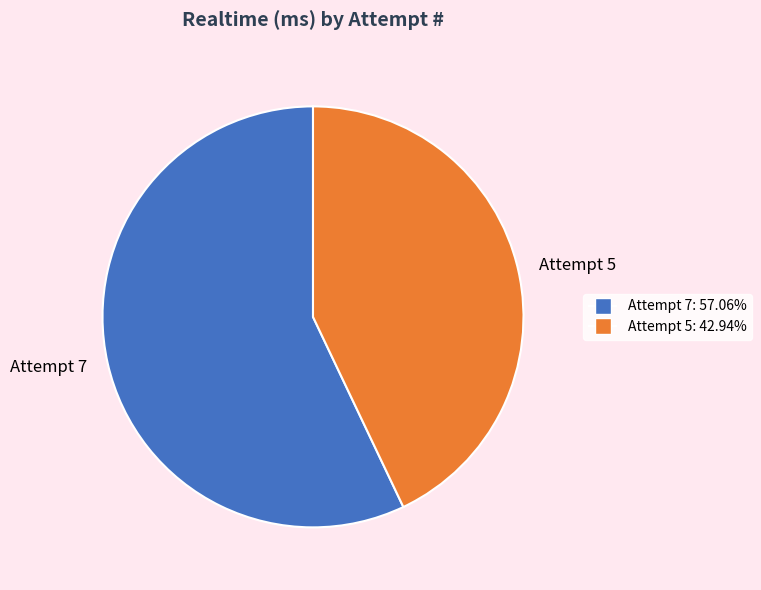

Is the sum of Attempt 7 and Attempt 5 greater than half?

Yes